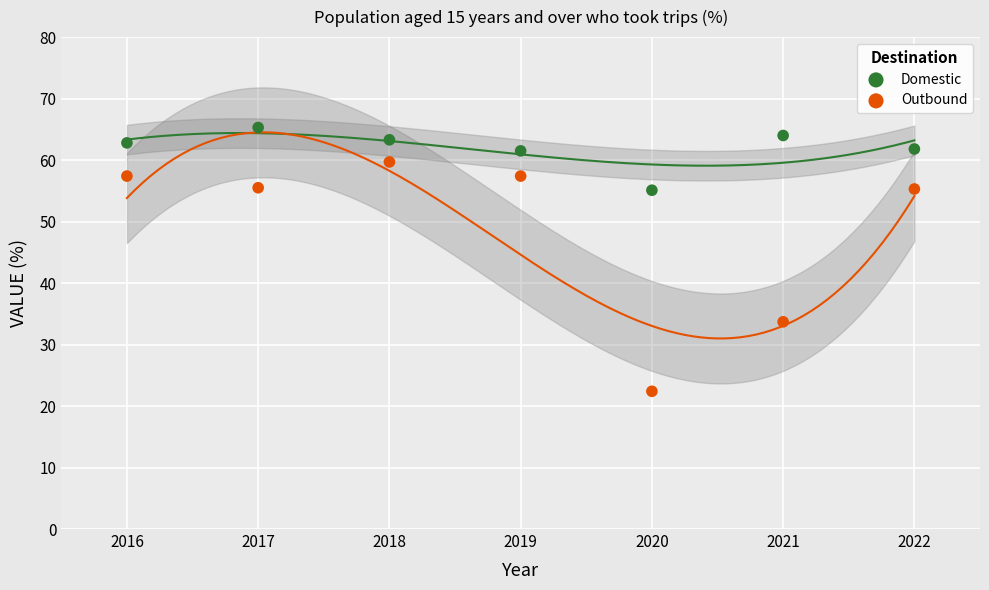

What are all the series names shown in the legend?

Domestic, Outbound